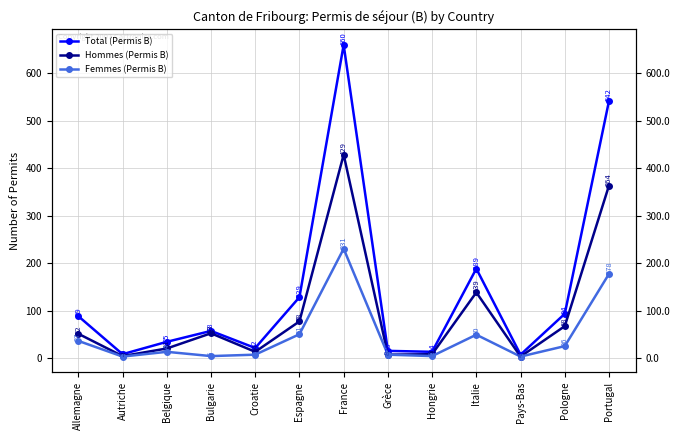

Which series changed the most between Allemagne and Autriche?

Total (Permis B)